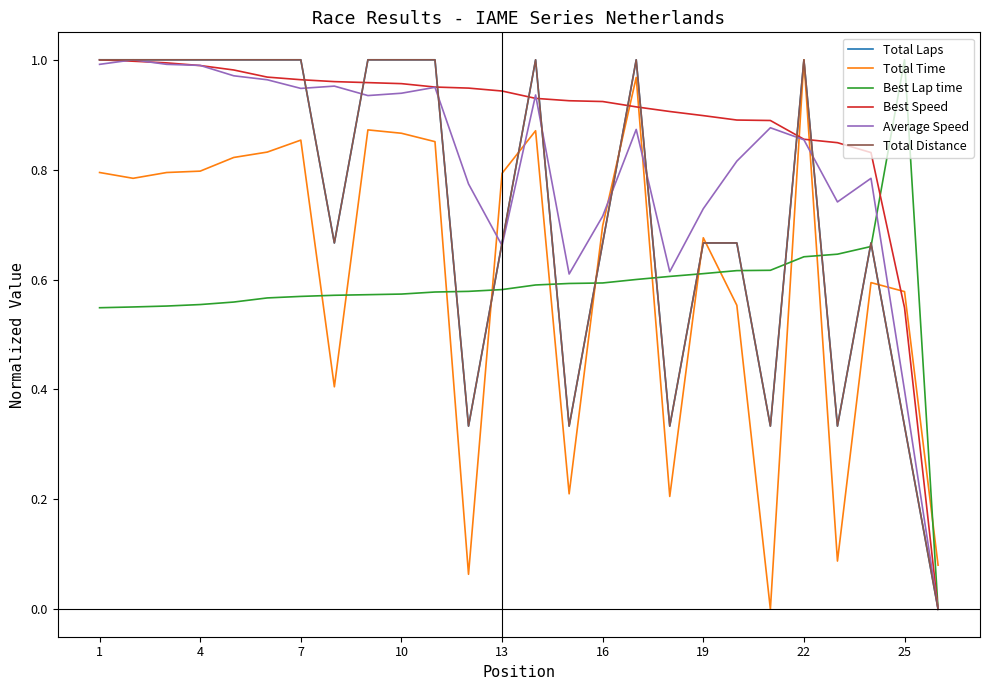

Is this an area chart (filled region under the line)?

No